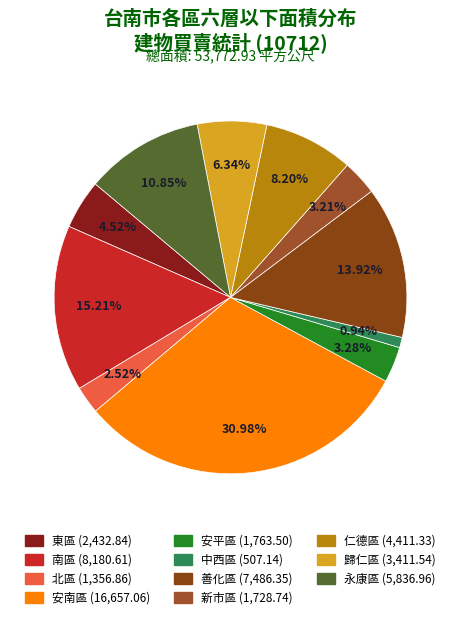

What is the change in value from 南區 to 新市區?

-6451.9